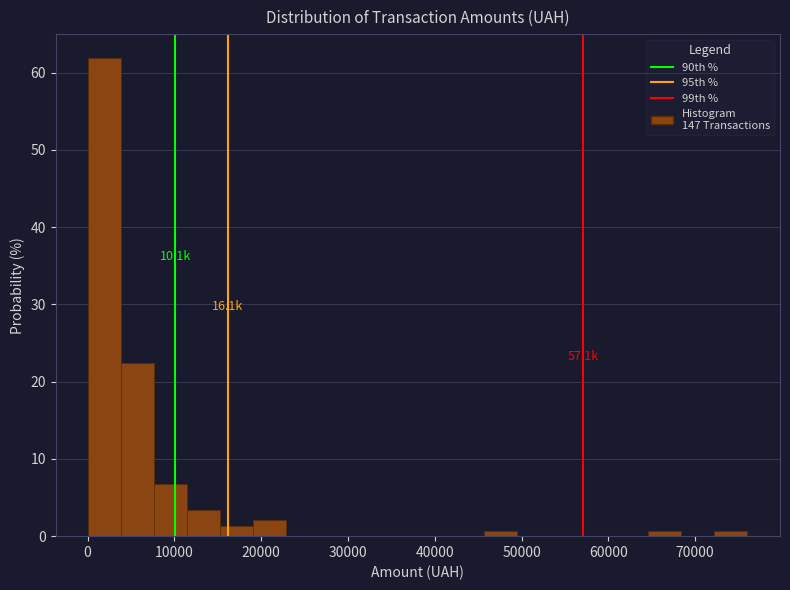

Read against the x-axis, roughly where is the centre of the tallest bar?

2000